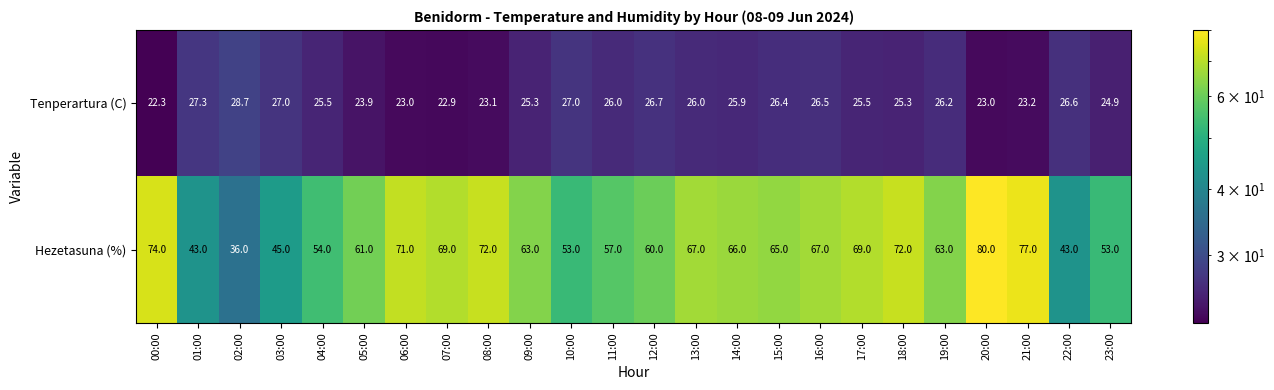

What is the difference between the second highest and second lowest values in the Hezetasuna (%) series?

34.0